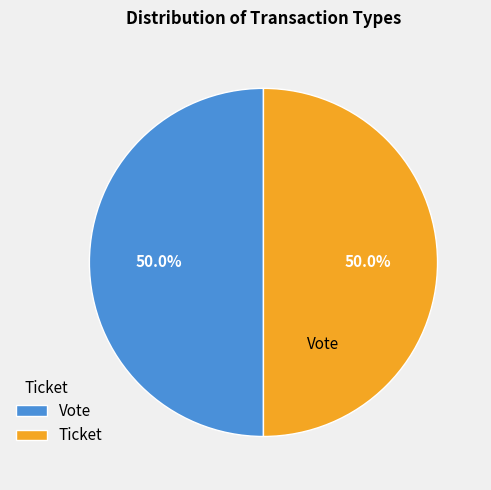

What portion of the pie excludes Ticket?

50.0%